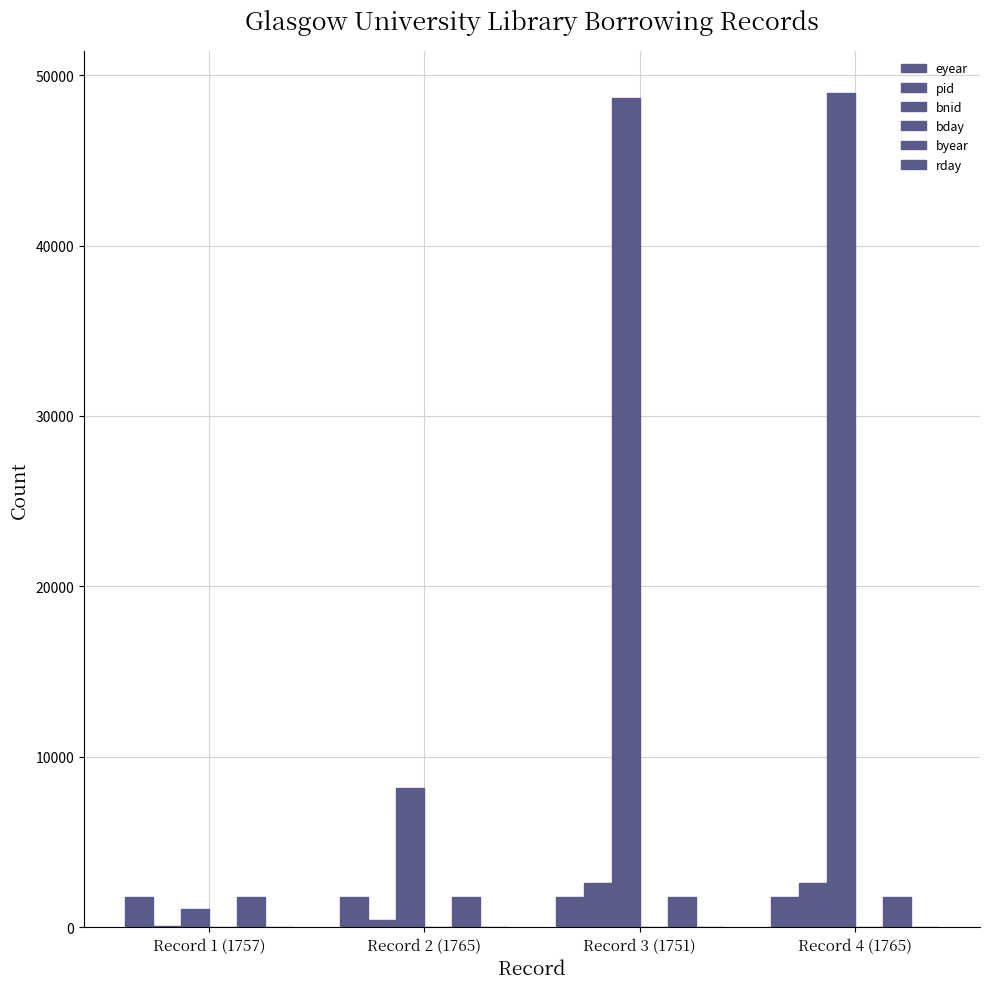

How many categories are shown in the chart?

4